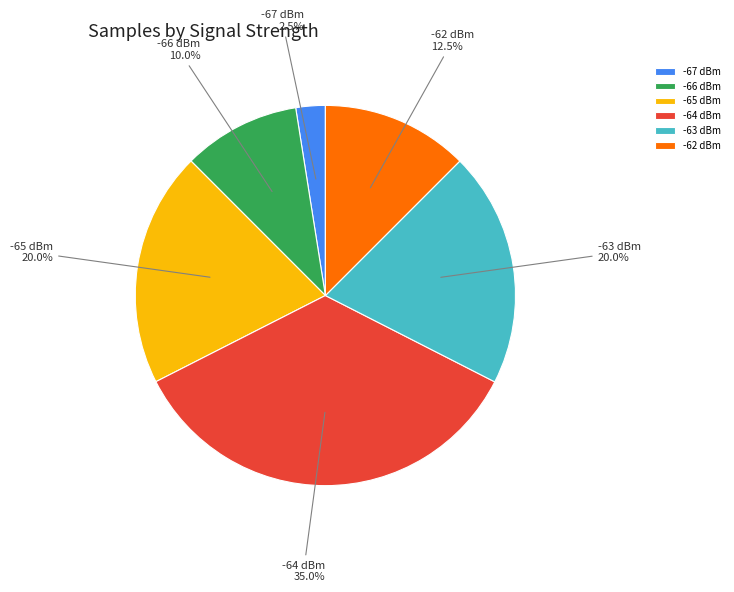

Does any single category account for the majority?

No